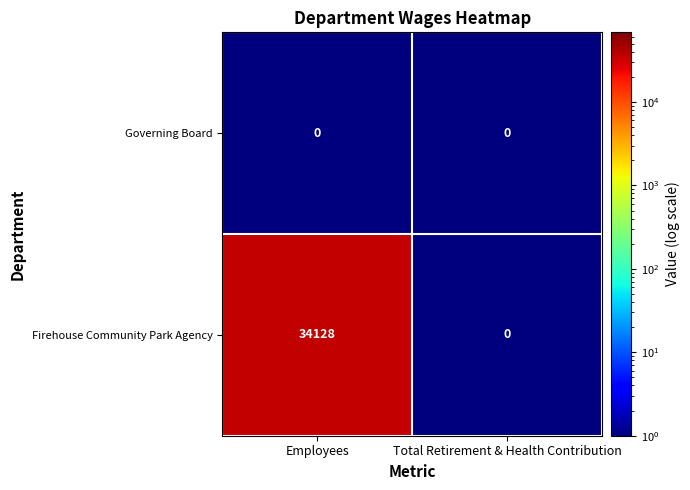

Rank the series by their average value, from highest to lowest.

Firehouse Community Park Agency, Governing Board